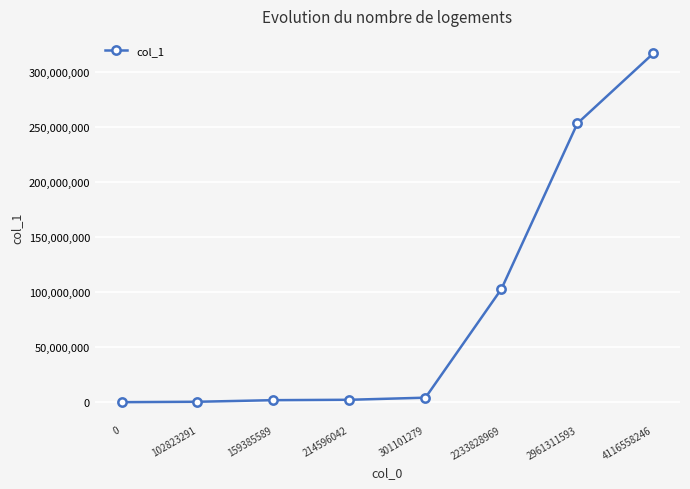

Count the number of data series in this chart.

1